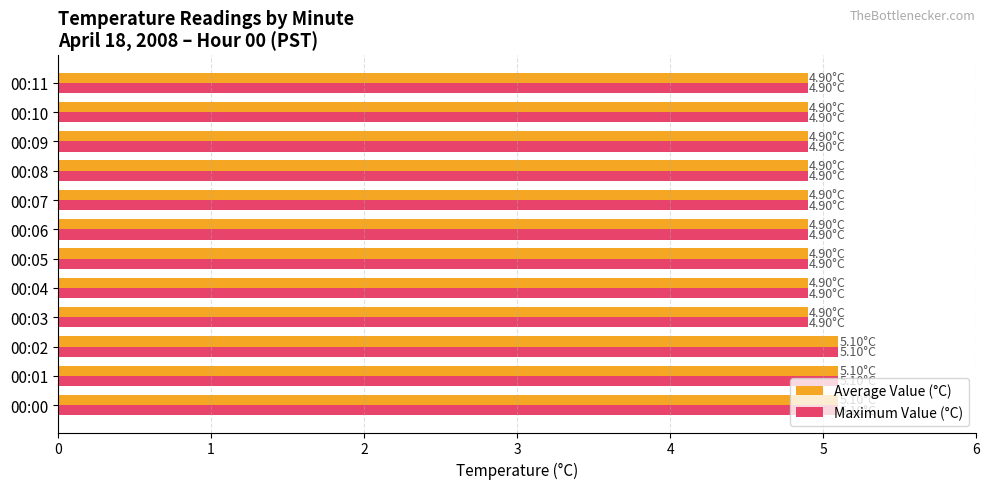

What is the total value across all series at 00:01?

10.2